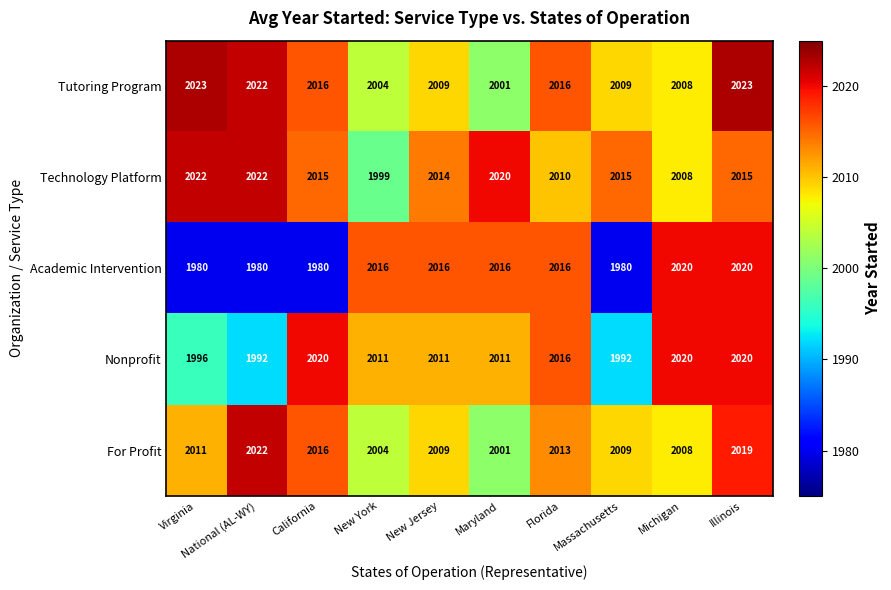

What is the sum of the Nonprofit values at Michigan and California?

4040